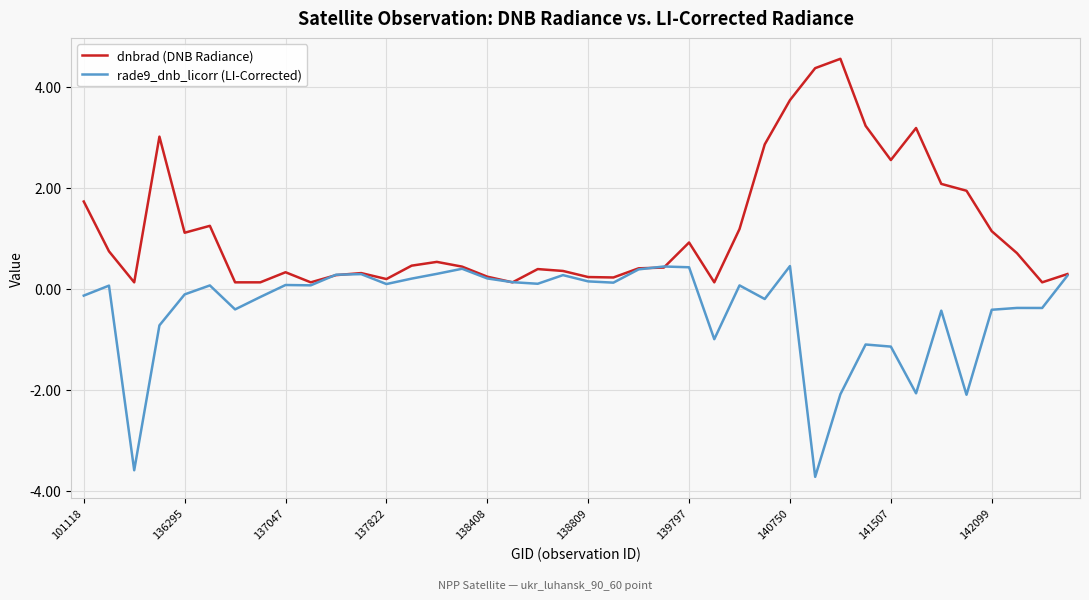

True or false: dnbrad (DNB Radiance) has more than 1 points higher than both neighbors.

True